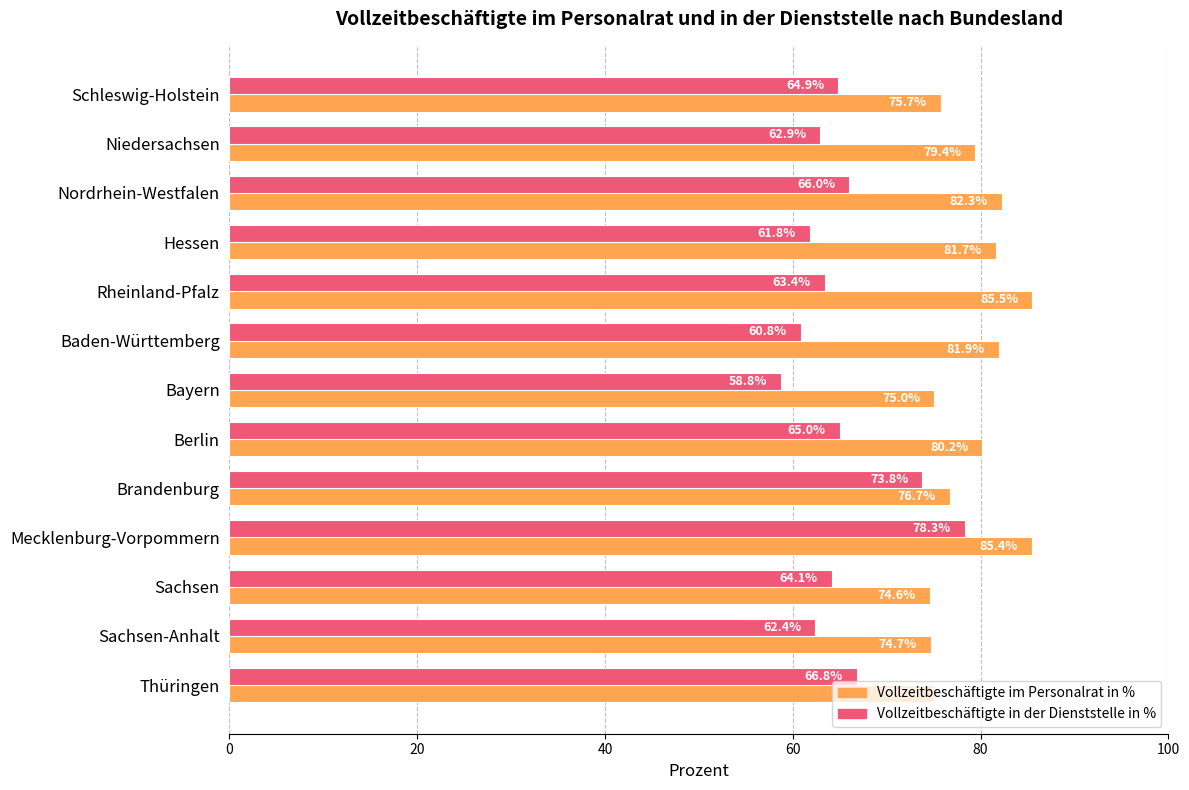

List the labels in order of Vollzeitbeschäftigte in der Dienststelle in % value, largest first.

Mecklenburg-Vorpommern, Brandenburg, Thüringen, Nordrhein-Westfalen, Berlin, Schleswig-Holstein, Sachsen, Rheinland-Pfalz, Niedersachsen, Sachsen-Anhalt, Hessen, Baden-Württemberg, Bayern